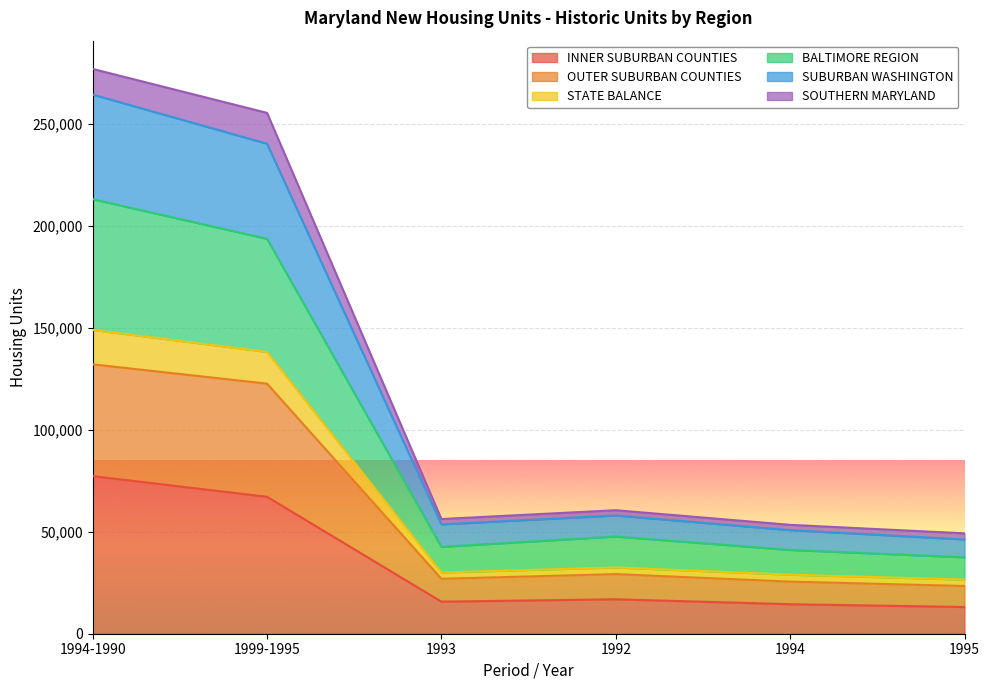

How many interior local valleys does the SUBURBAN WASHINGTON series have?

1